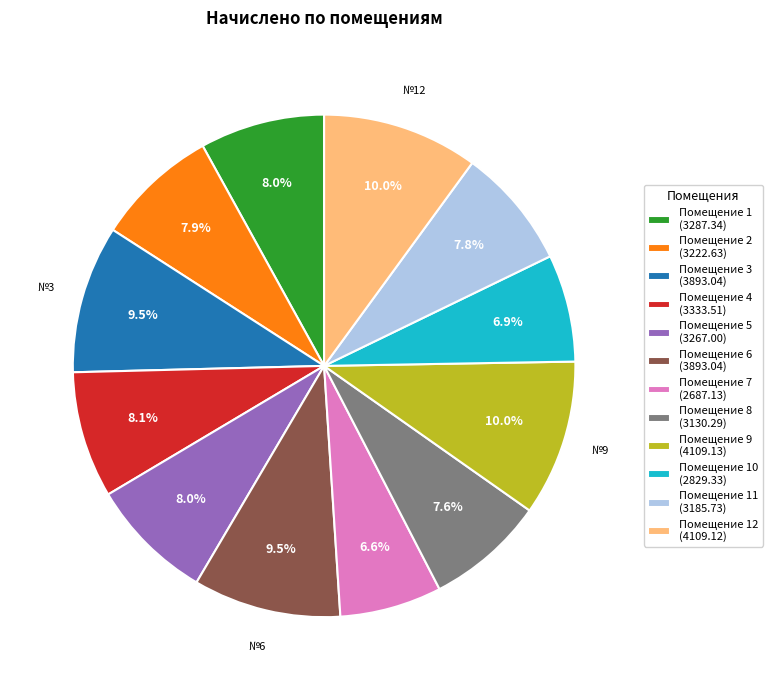

Approximately how many times larger is the value at Помещение 4 (3333.51) compared to Помещение 8 (3130.29)?

1.1